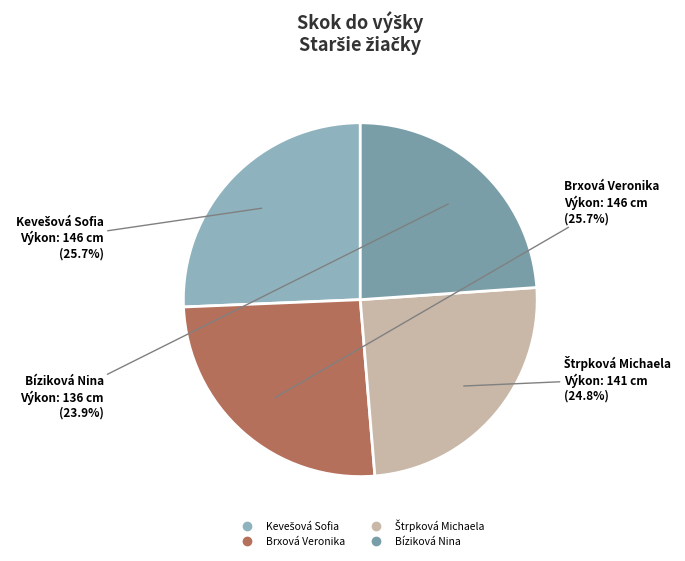

Which category has the smallest portion of the pie?

Bíziková Nina